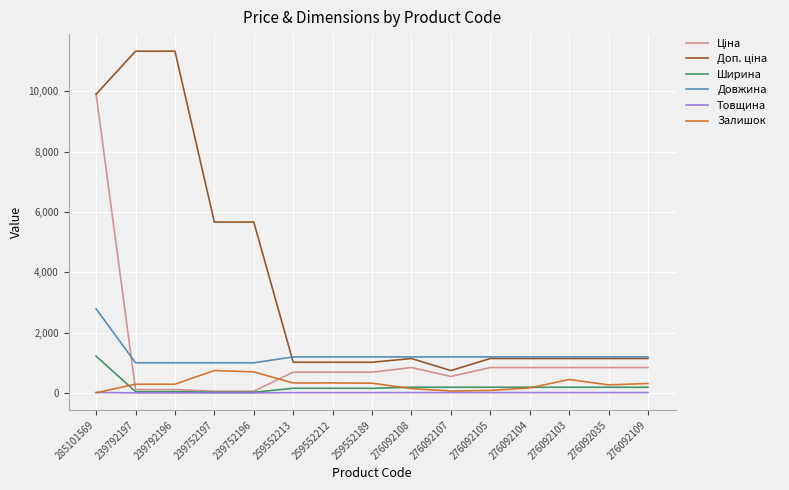

True or false: Довжина and Товщина cross at least once.

False